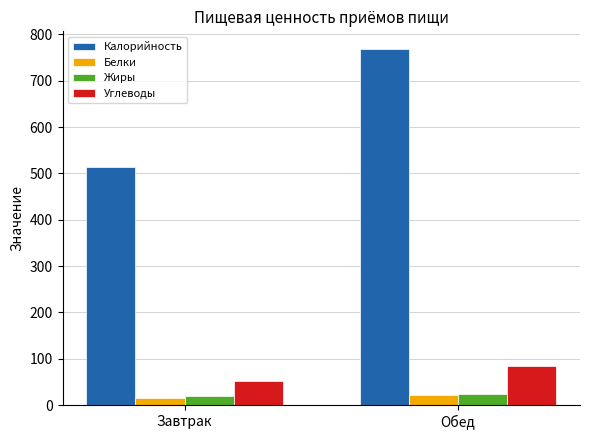

What is the label of the 2nd bar from the right?

Завтрак